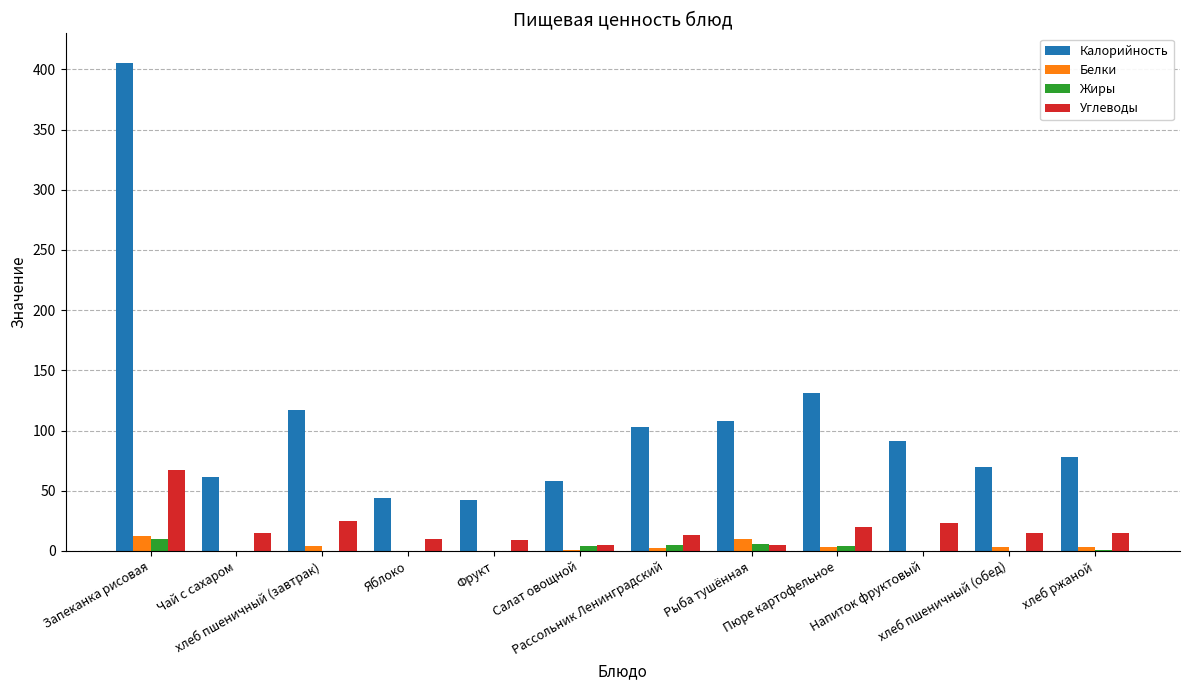

What value does the Углеводы series have at Салат овощной, to the nearest 5?

5